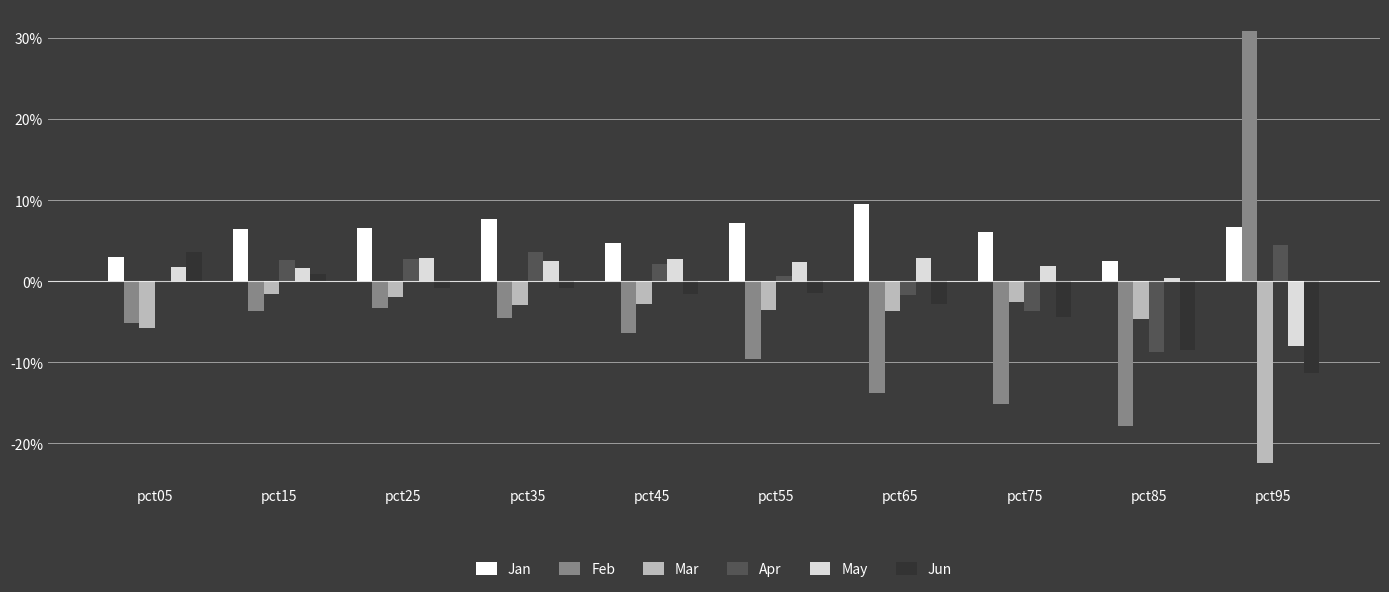

Is the value of Jan at pct75 greater than the value of Apr at pct55?

Yes